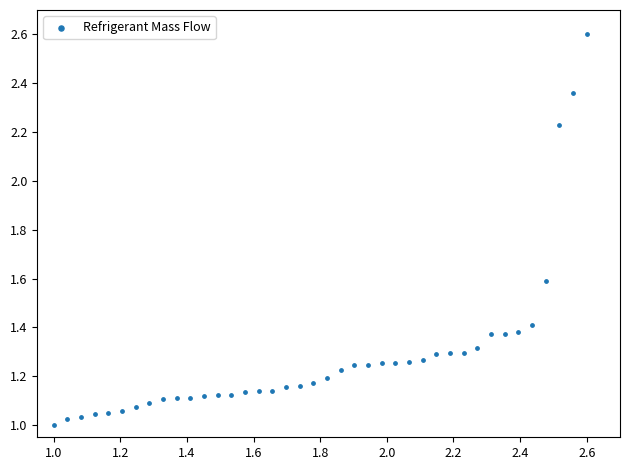

What is the range of X values (max minus min)?

1.6